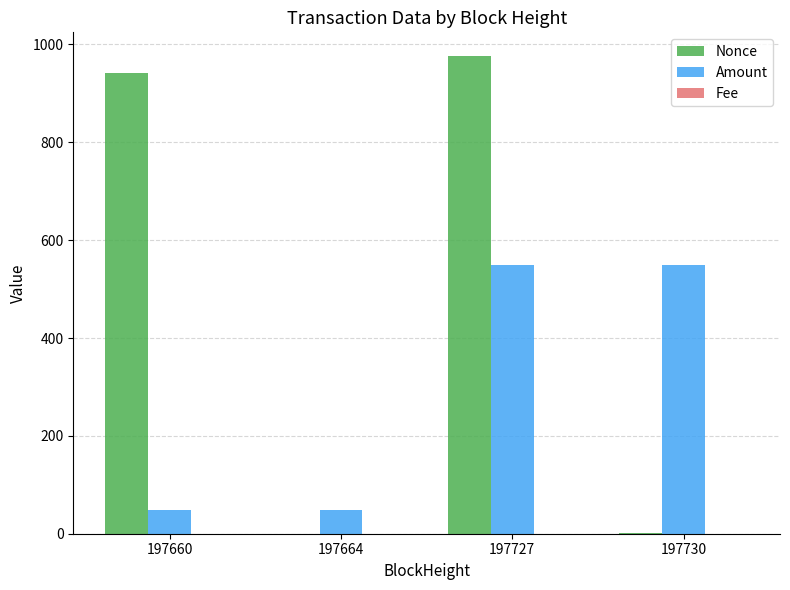

Where is Nonce nearest to the value 488?

197660